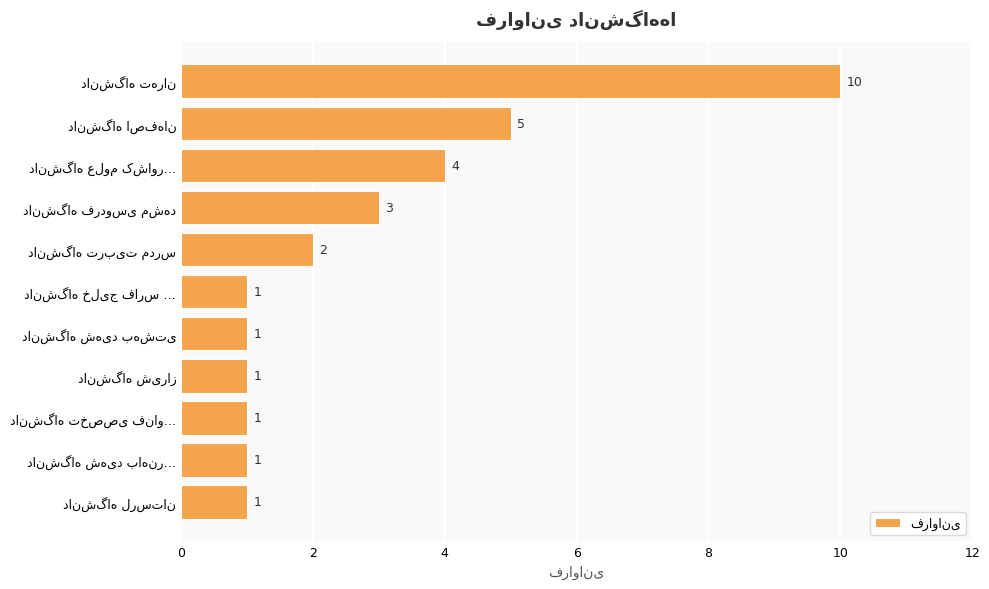

Reading top to bottom, list all the values displayed in this chart.

10	5	4	3	2	1	1	1	1	1	1